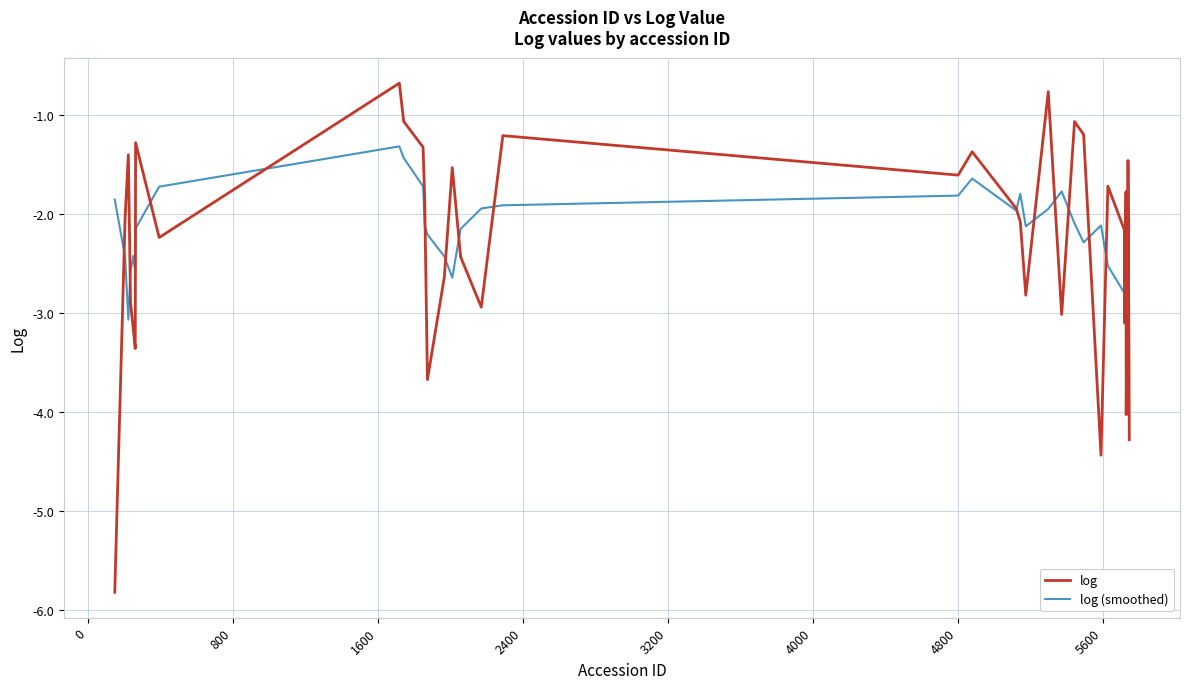

Which series has the largest range (max minus min)?

log